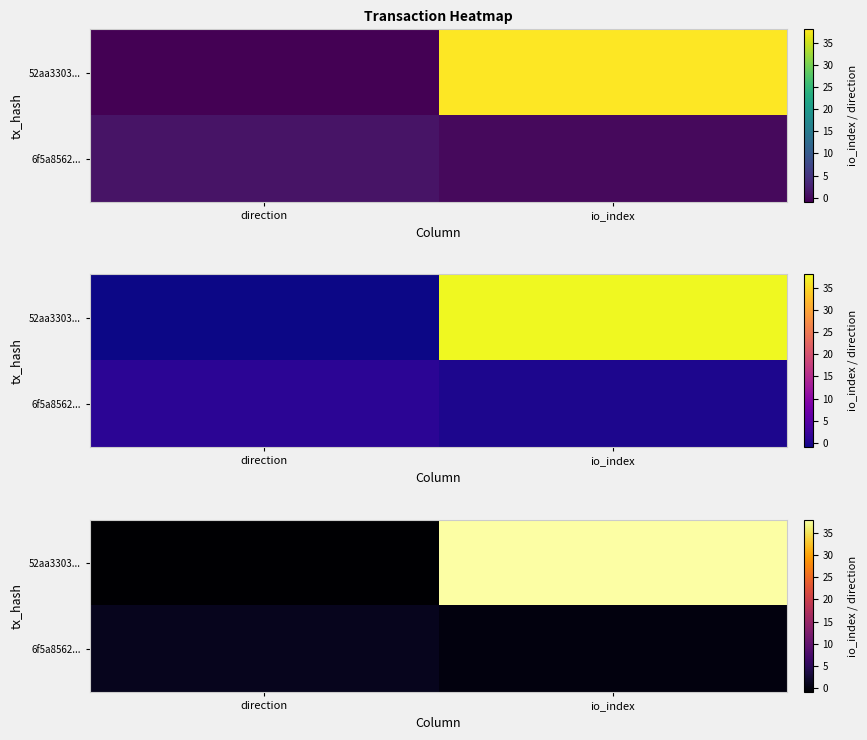

Between io_index and direction, which is larger?

io_index